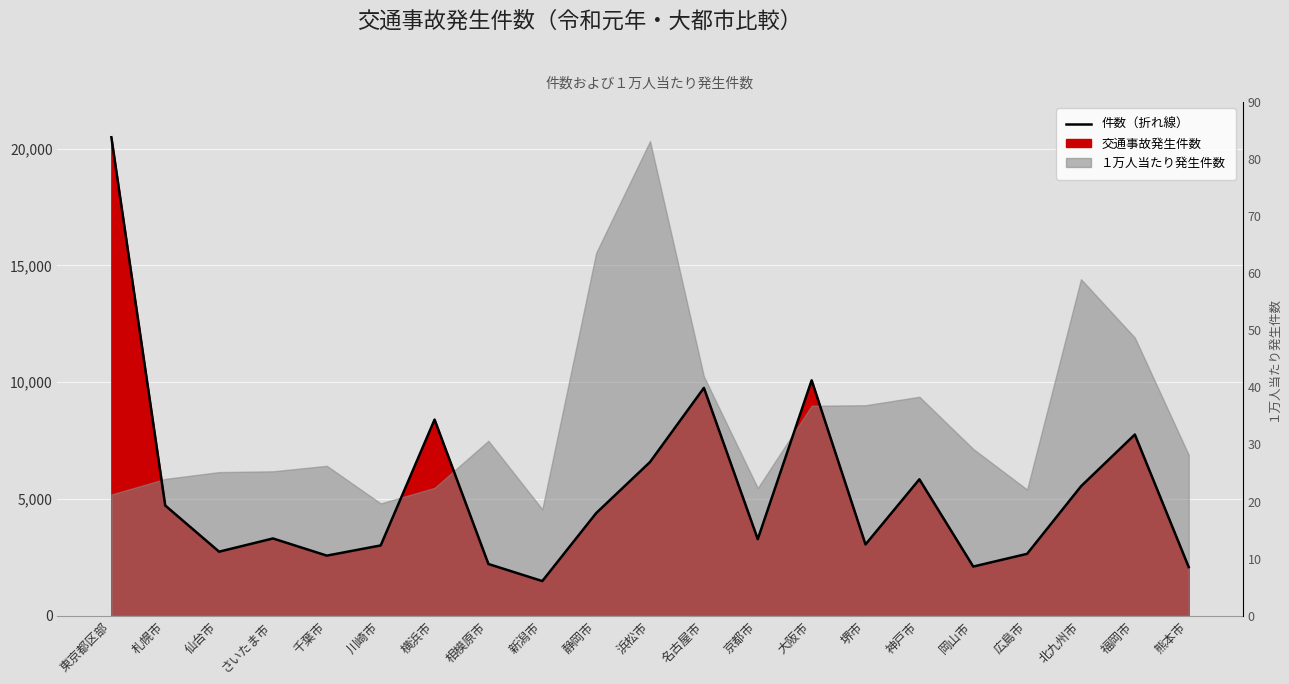

Which category has the lowest value across all series?

新潟市